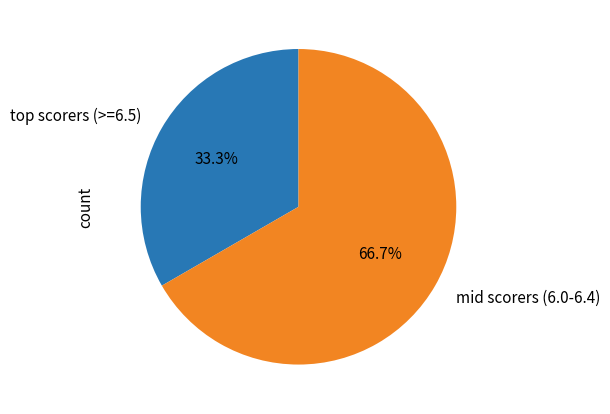

What portion of the pie excludes mid scorers (6.0-6.4)?

33.3%